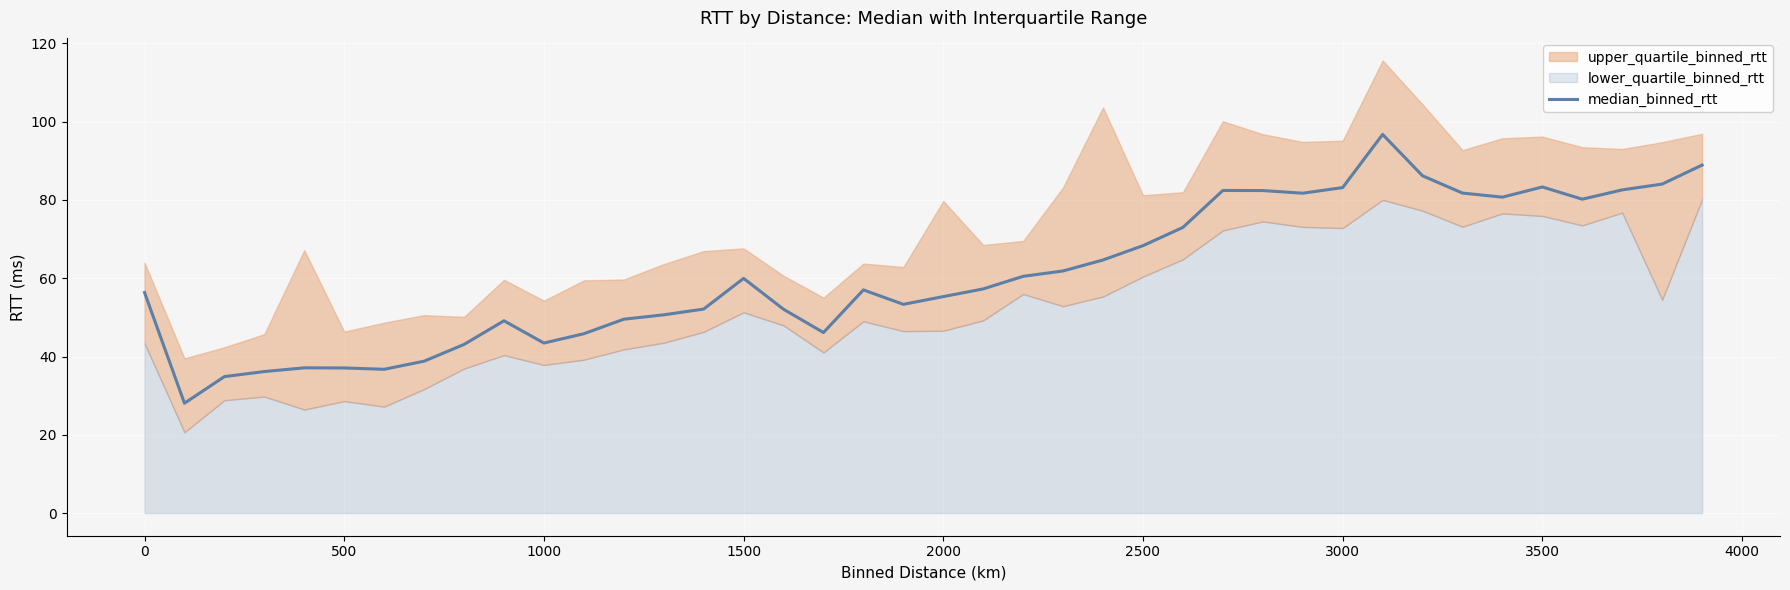

How many lines are shown in the chart?

1